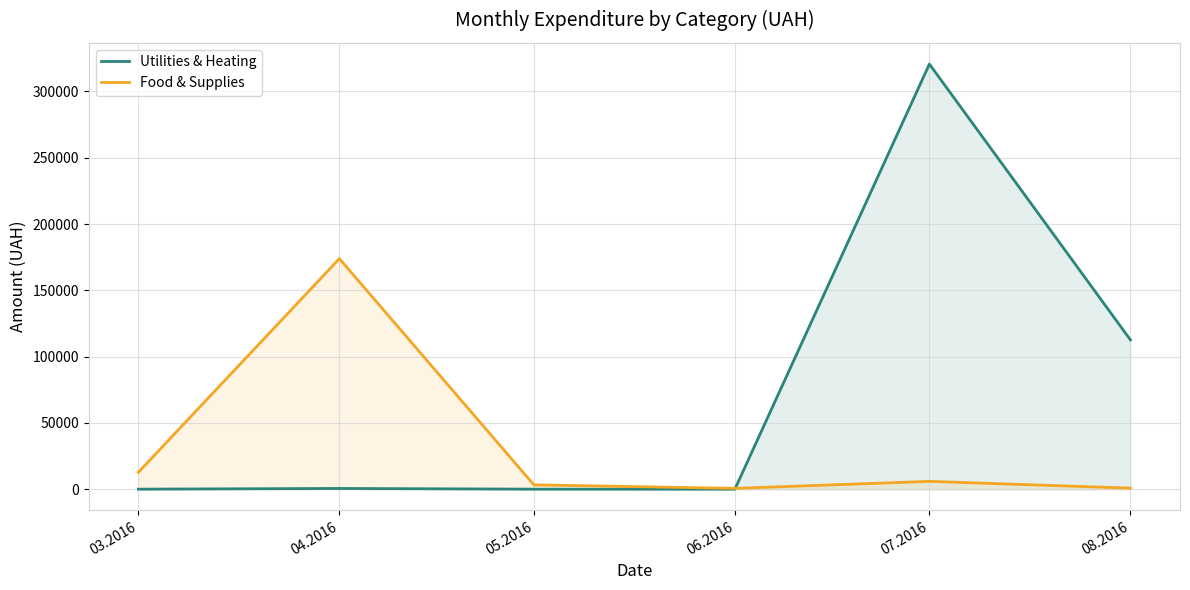

The Utilities & Heating series shows 527.8 at 04.2016. True or false?

True